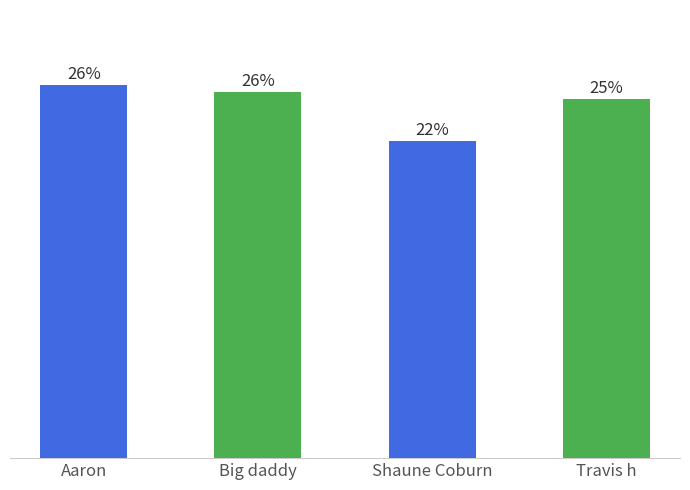

Does the chart contain any negative values?

No